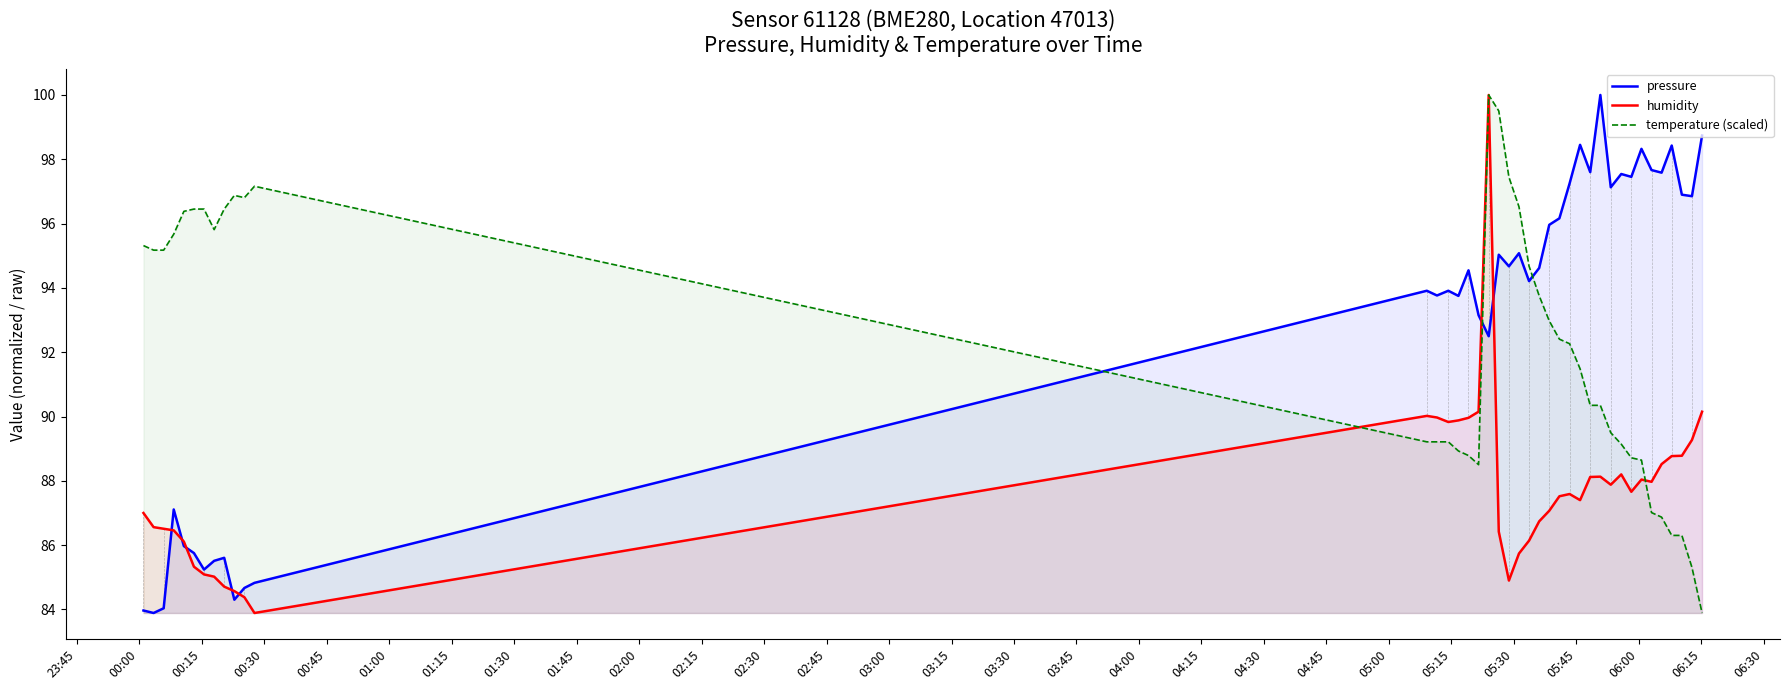

What is the maximum value for temperature (scaled)?

100.0